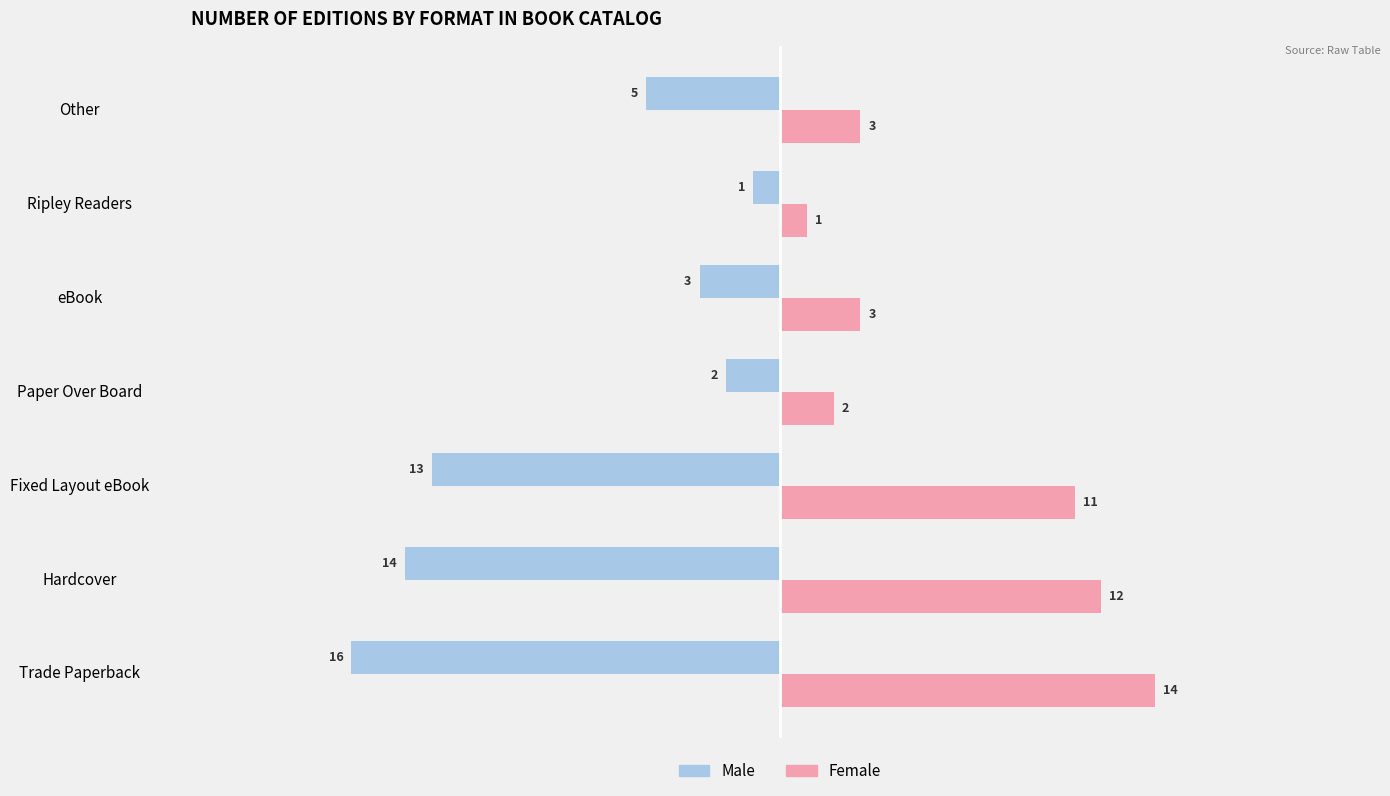

What is the maximum value for Female?

14